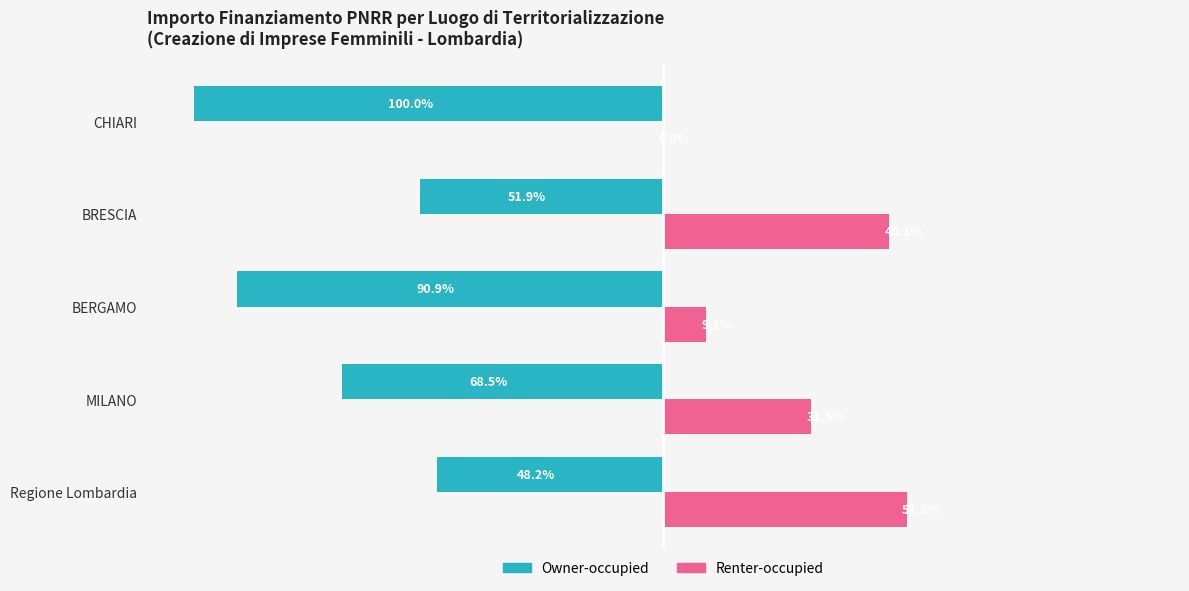

Which category has the highest value across all series?

Regione Lombardia